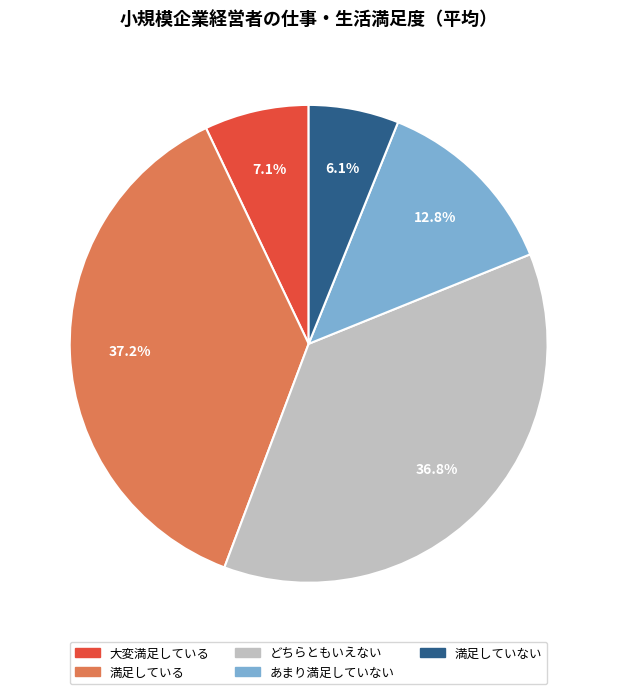

To the nearest percent, what percentage of the pie is 満足していない?

6%